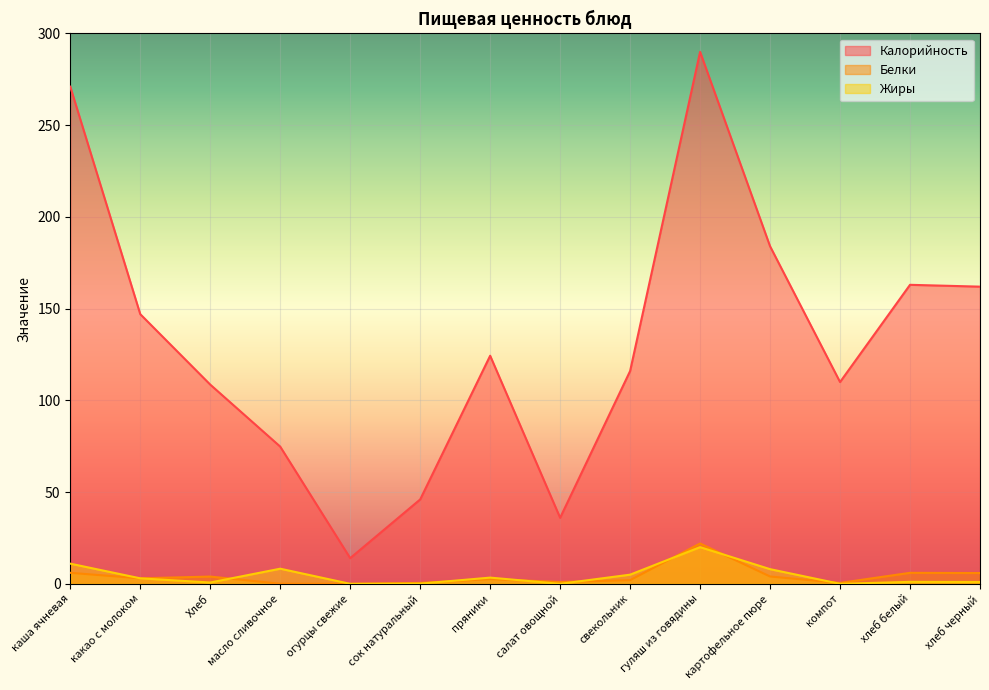

Reading right to left, extract all data points from this chart.

Калорийность: хлеб черный=162.0	хлеб белый=163.0	компот=110.0	картофельное пюре=184.0	гуляш из говядины=290.0	свекольник=116.0	салат овощной=36.0	пряники=124.3	сок натуральный=46.0	огурцы свежие=14.0	масло сливочное=74.8	Хлеб=108.6	какао с молоком=147.0	каша ячневая=271.0
Белки: хлеб черный=5.9	хлеб белый=6.0	компот=0.5	картофельное пюре=4.0	гуляш из говядины=22.0	свекольник=2.0	салат овощной=1.0	пряники=2.5	сок натуральный=0.5	огурцы свежие=0.0	масло сливочное=0.1	Хлеб=4.0	какао с молоком=3.0	каша ячневая=6.0
Жиры: хлеб черный=1.0	хлеб белый=1.1	компот=0.0	картофельное пюре=8.0	гуляш из говядины=20.0	свекольник=5.0	салат овощной=0.0	пряники=3.4	сок натуральный=0.1	огурцы свежие=0.0	масло сливочное=8.2	Хлеб=0.7	какао с молоком=3.0	каша ячневая=11.0